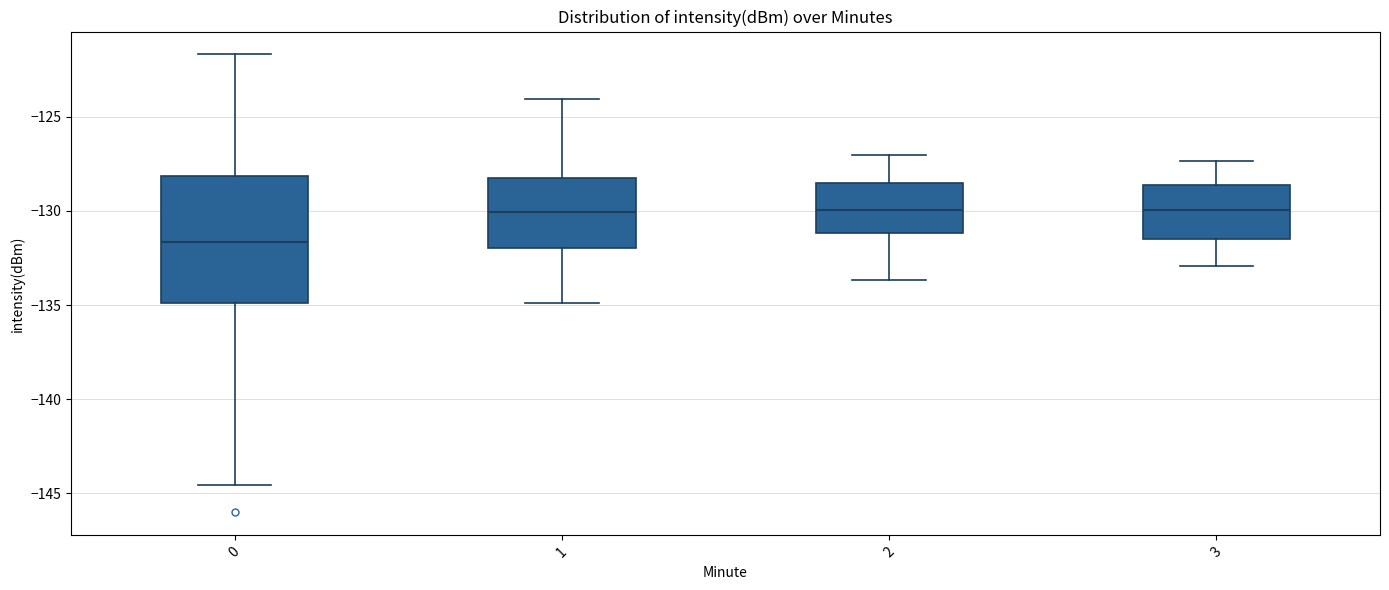

Which box is the tallest, from its lower edge to its upper edge?

0